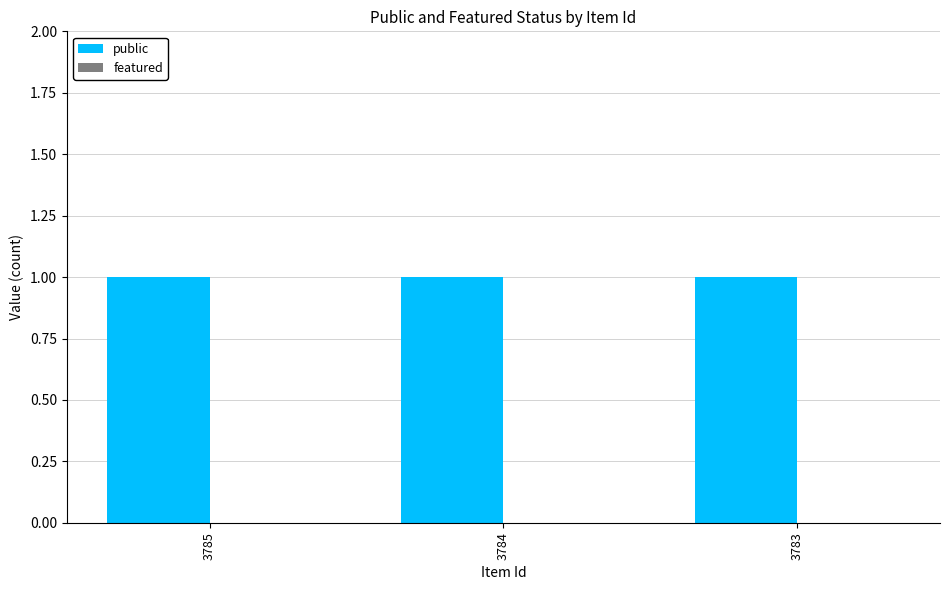

Which label corresponds to the largest value in the chart?

3785